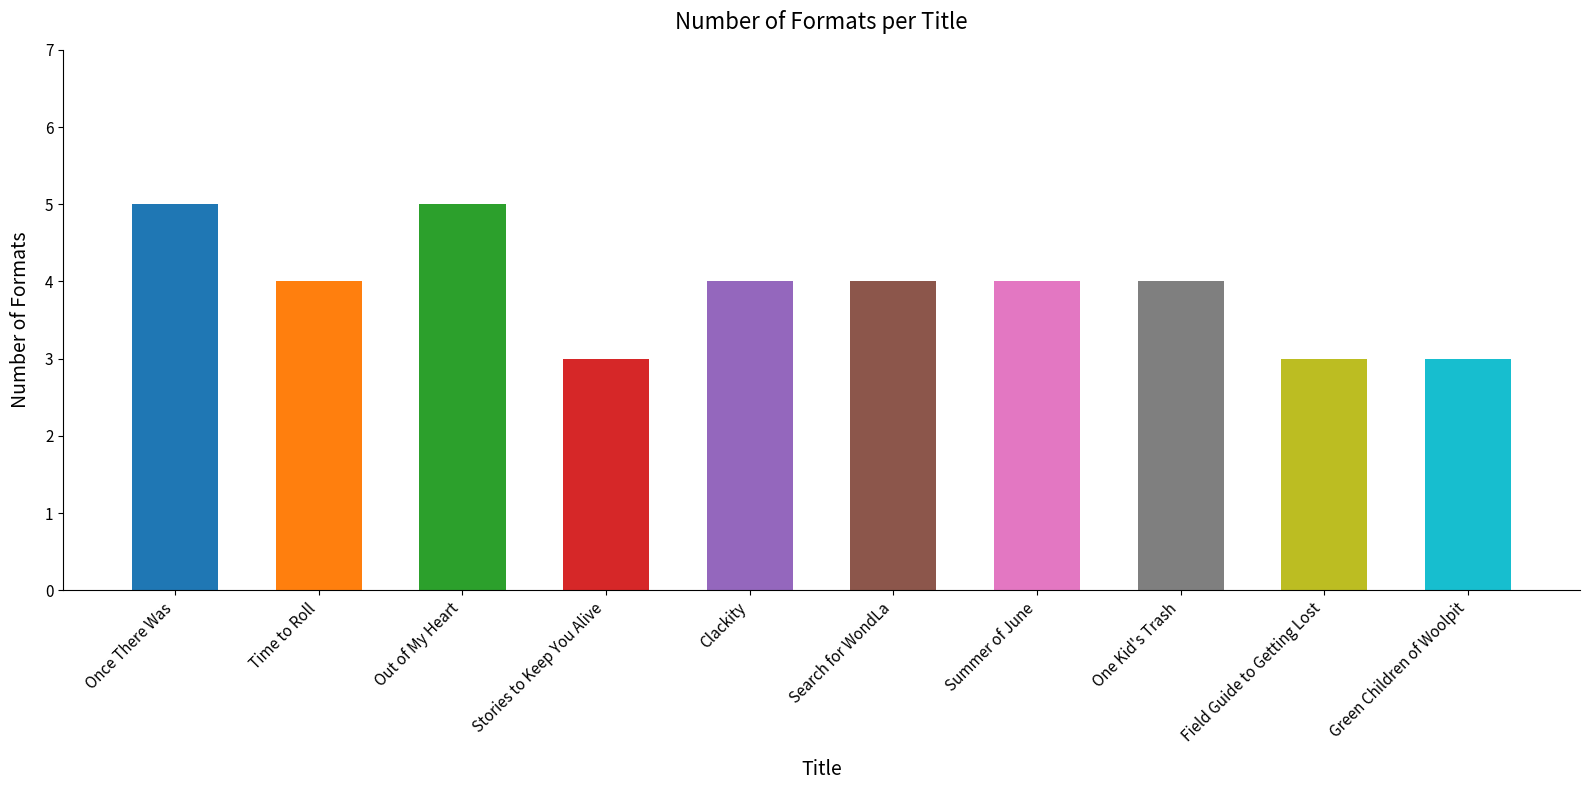

What is the minimum value shown in the chart?

3